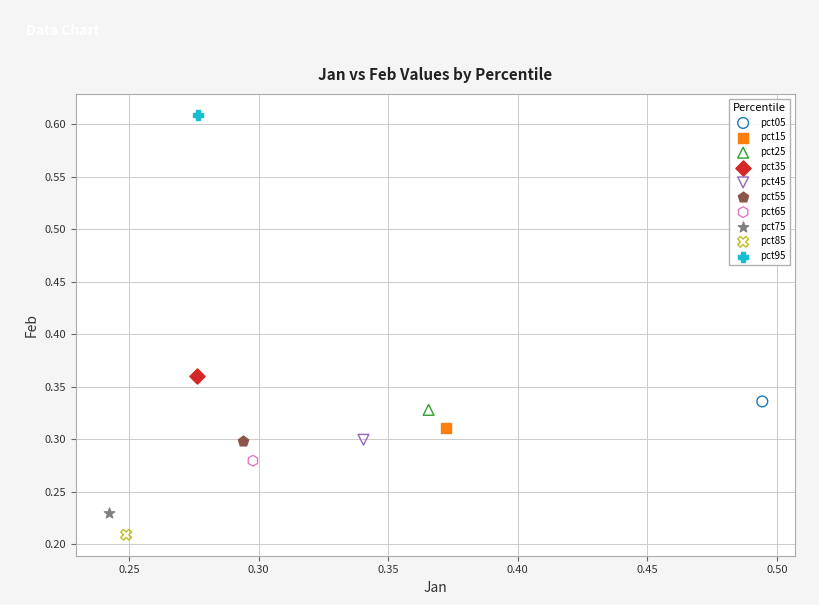

Which series contains the highest Y value?

pct95